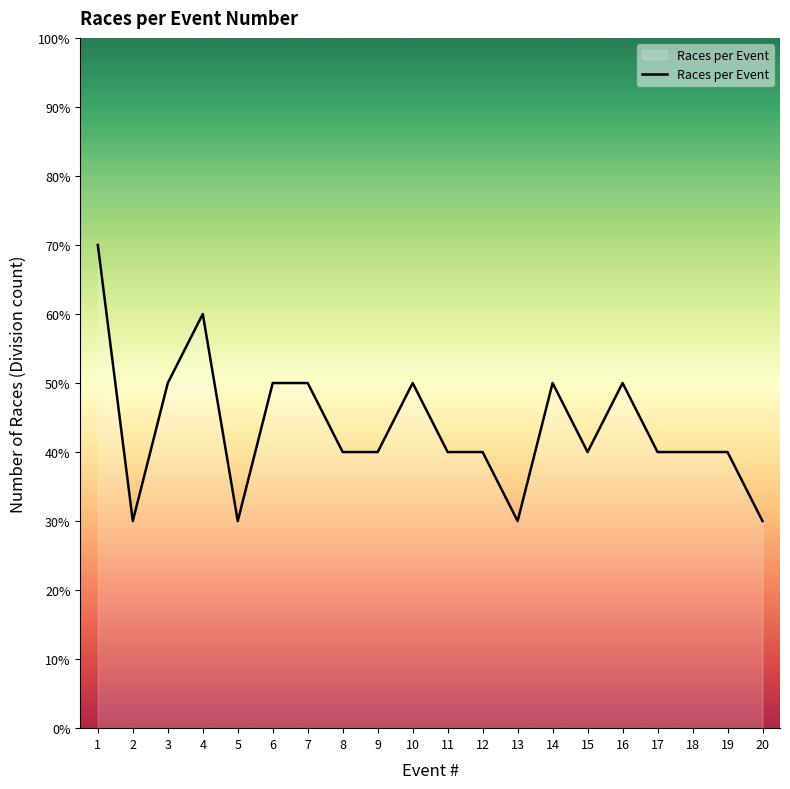

Reading right to left, transcribe all the data shown in this chart.

3	4	4	4	5	4	5	3	4	4	5	4	4	5	5	3	6	5	3	7